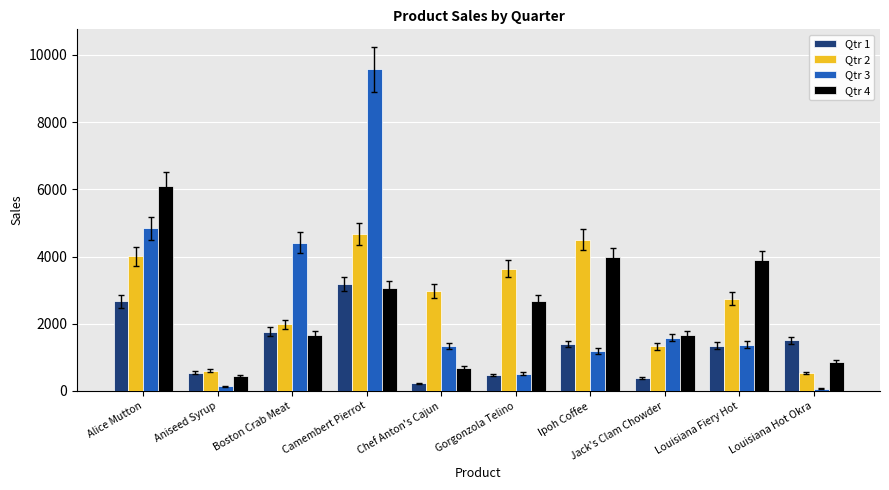

What position from the left is Jack's Clam Chowder?

8